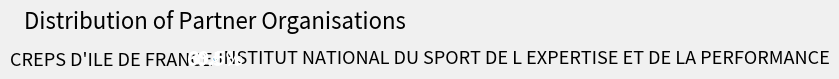

Which slice represents more than half of the pie?

CREPS D'ILE DE FRANCE